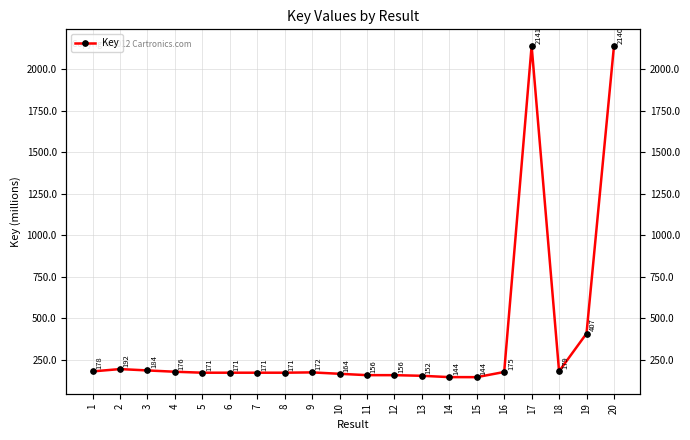

At which category does the chart reach its minimum across all series?

15